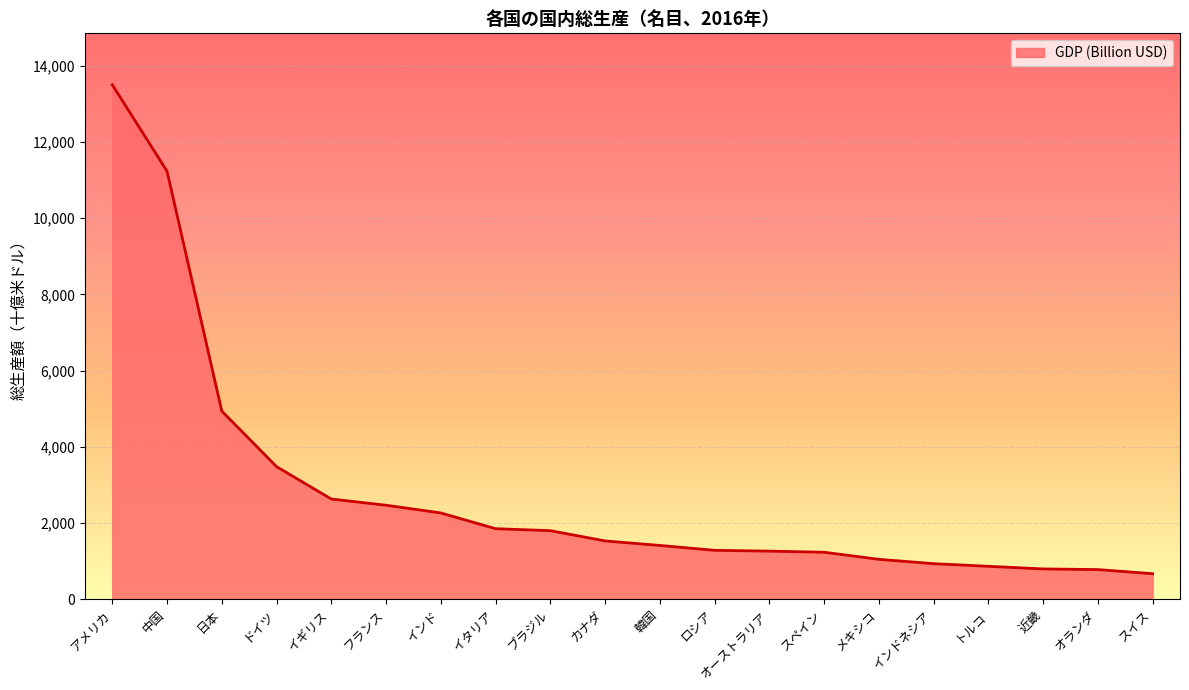

What is the difference between the maximum and minimum values?

12831.0